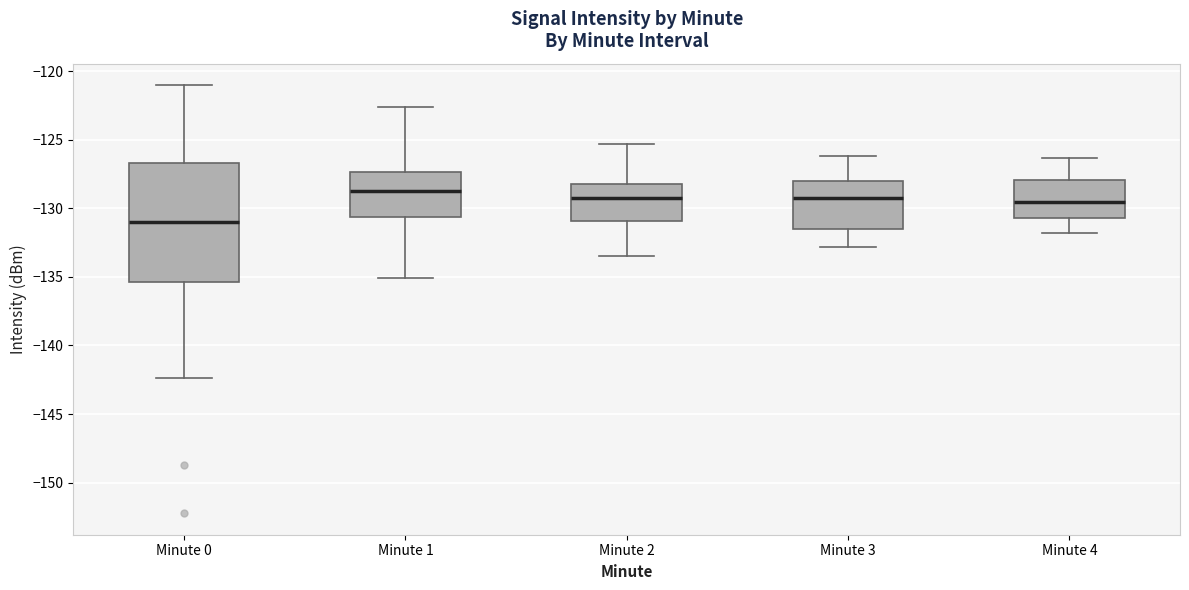

Where does the upper whisker of the box for Minute 4 end on the y-axis? The values are not printed on the chart, so give them approximately, as read against the axis.

-126.5